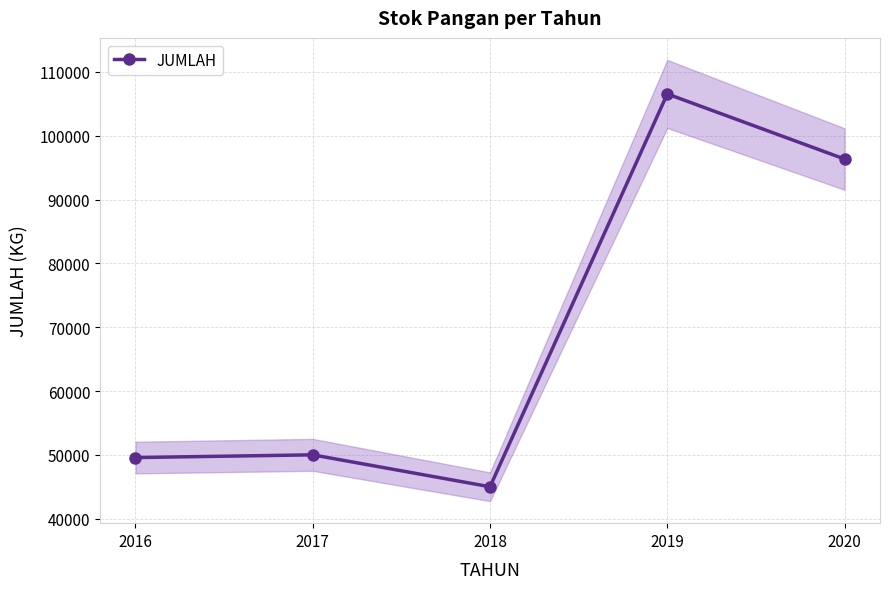

The chart shows a value of 143684 at 2019. True or false?

False